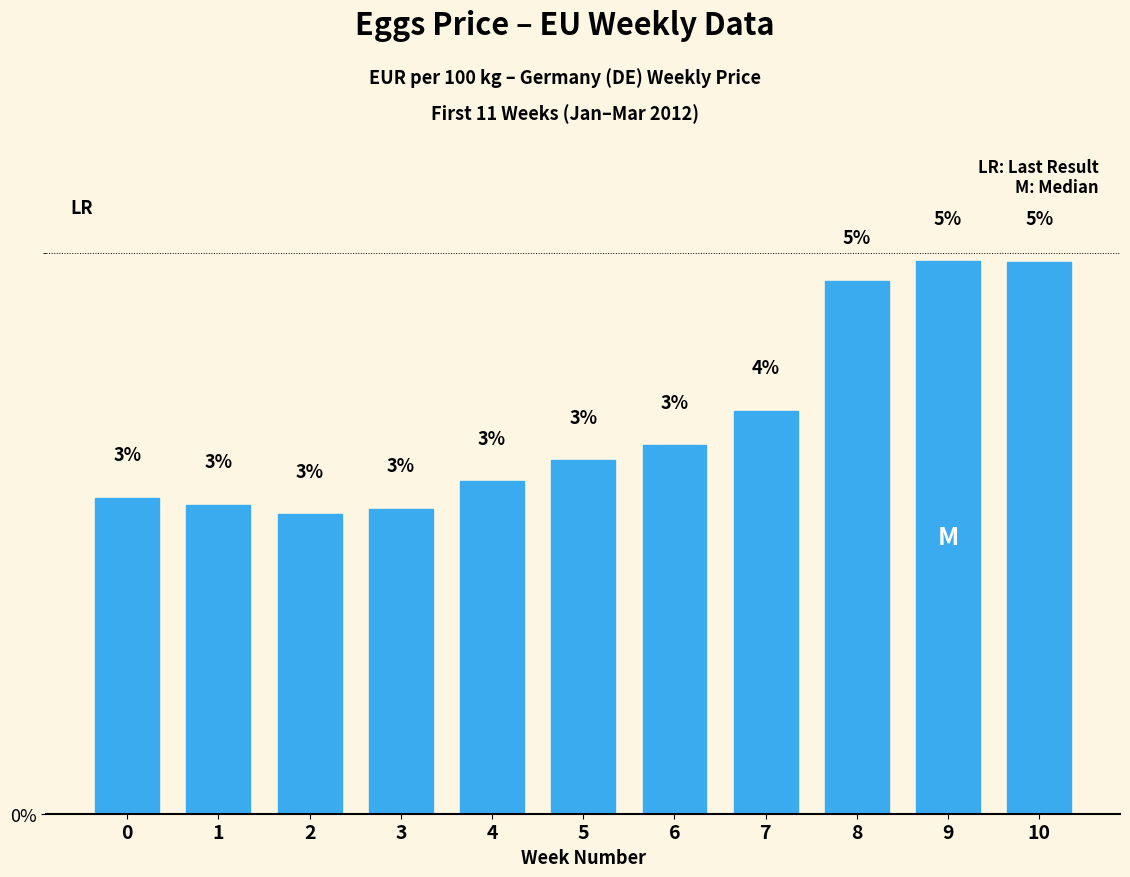

Read the value at 6.

3.3